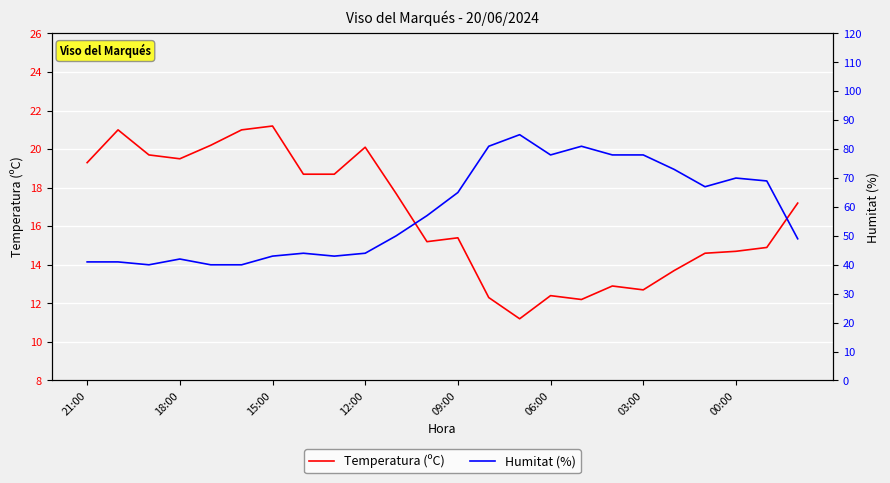

Is it true that Humitat (%) equals 48.4 at 13?

False